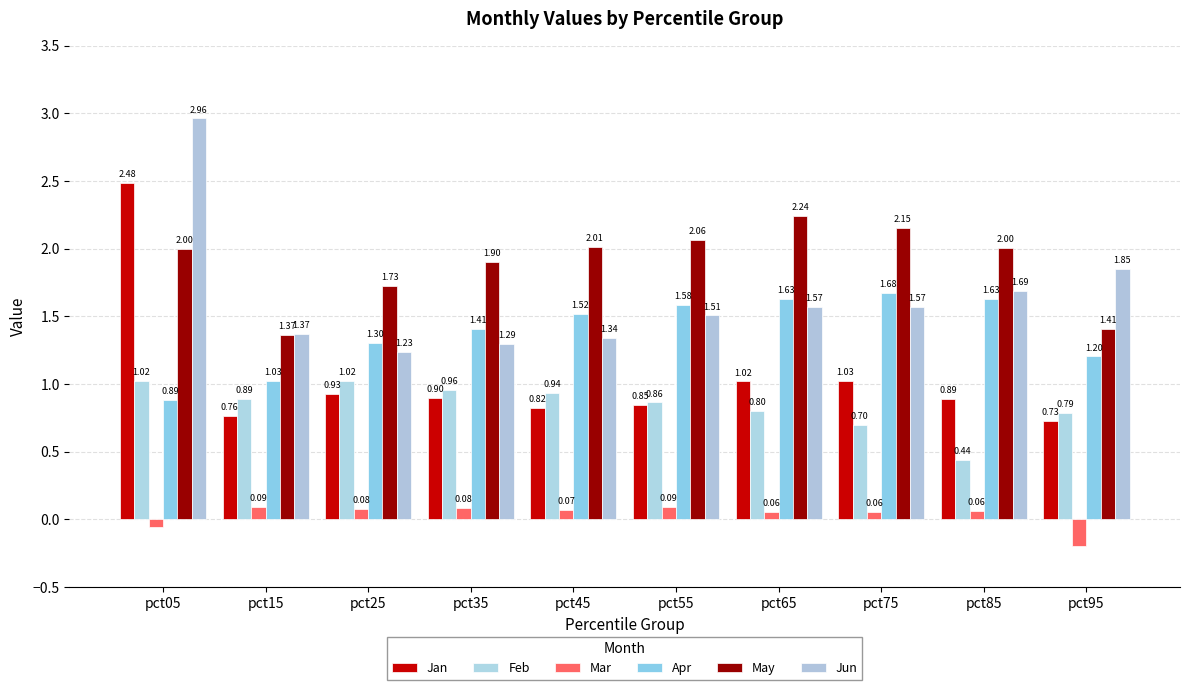

What are all the series names shown in the legend?

Jan, Feb, Mar, Apr, May, Jun